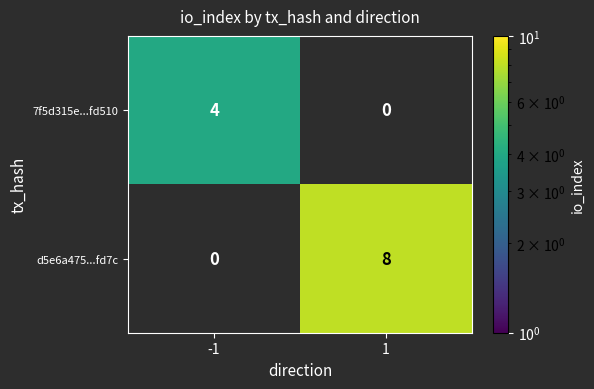

Which label corresponds to the smallest value in the chart?

-1